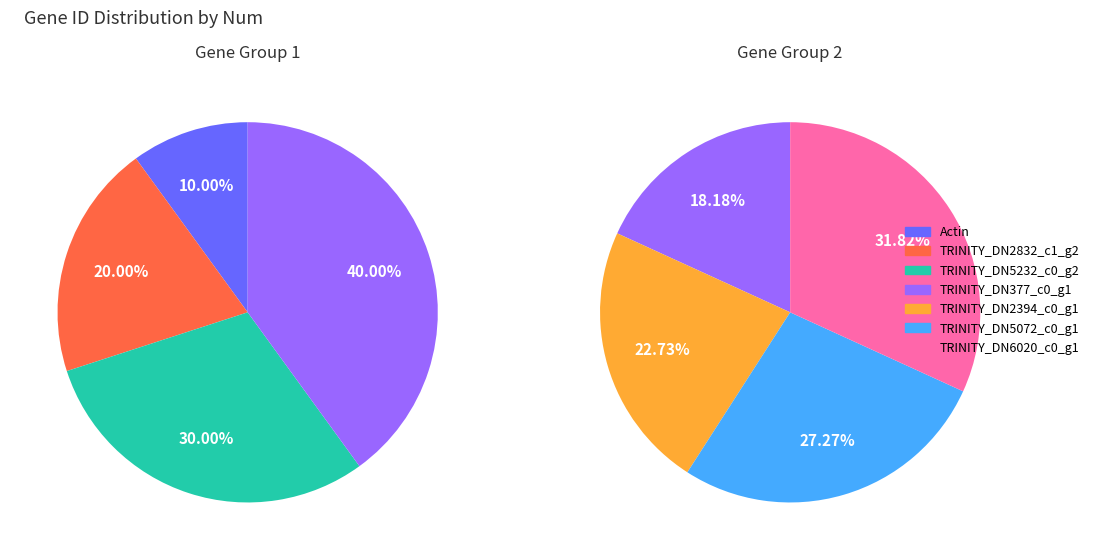

Count the number of slices in the pie.

7